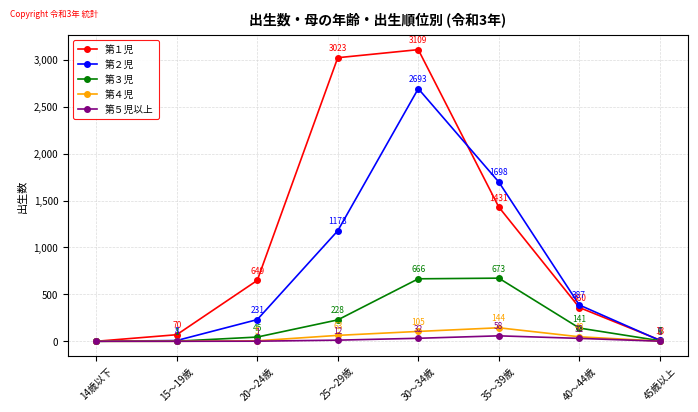

Which series has the widest spread of values?

第１児